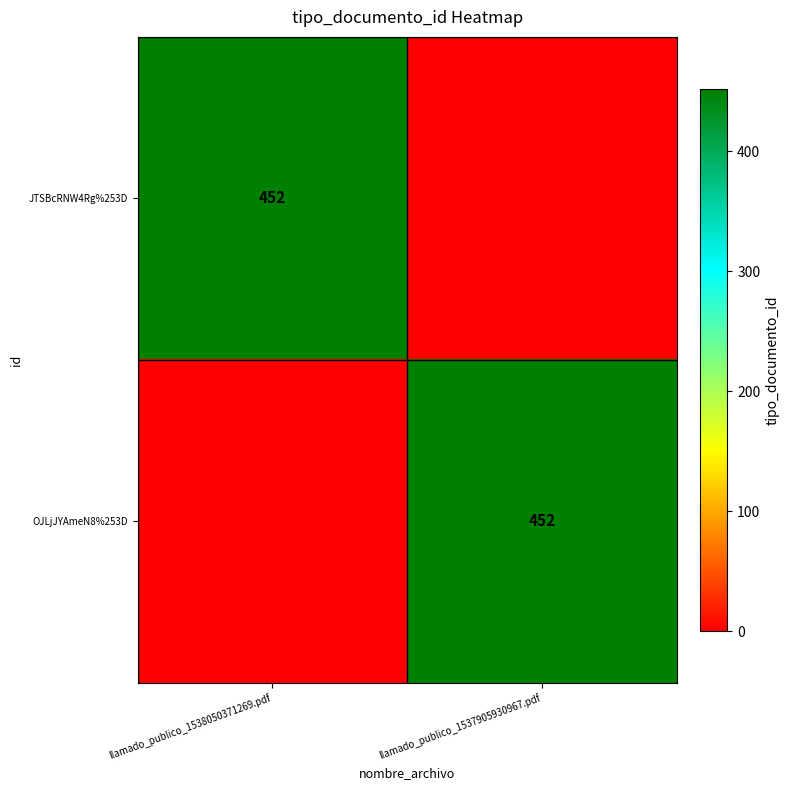

The value of OJLjJYAmeN8%253D at llamado_publico_1537905930967.pdf is 608. True or false?

False